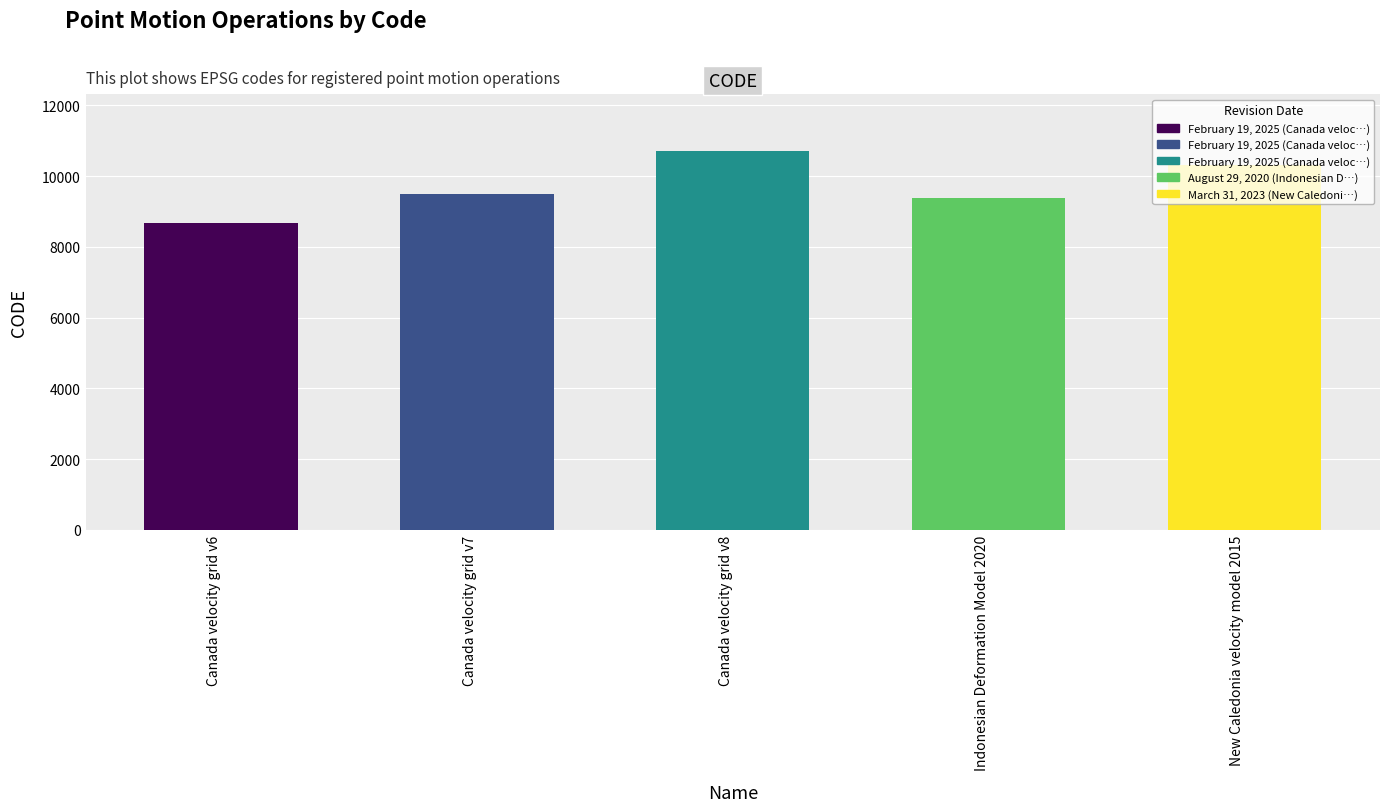

Reading left to right, extract all data points from this chart.

Canada velocity grid v6=8676	Canada velocity grid v7=9483	Canada velocity grid v8=10707	Indonesian Deformation Model 2020=9375	New Caledonia velocity model 2015=10323